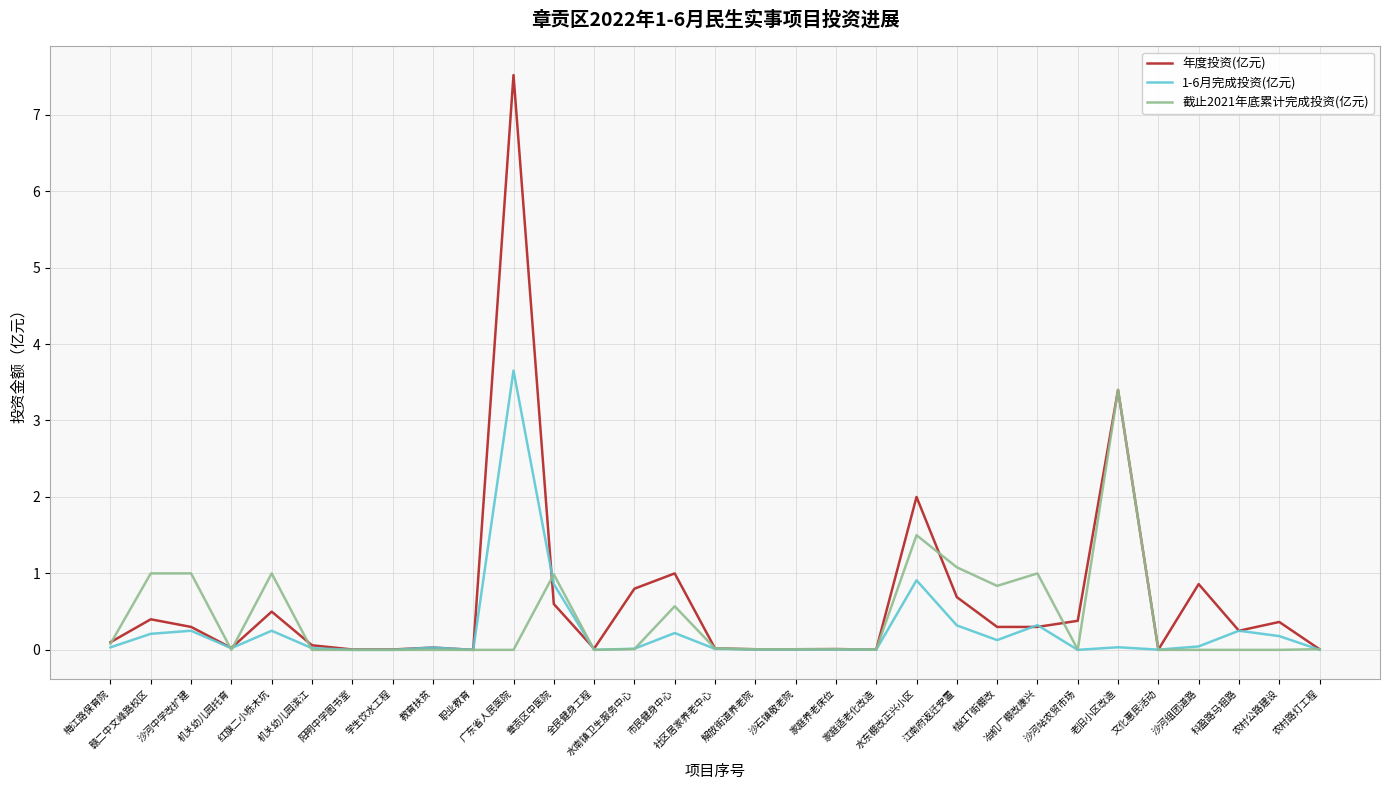

Does the chart have visible grid lines?

Yes